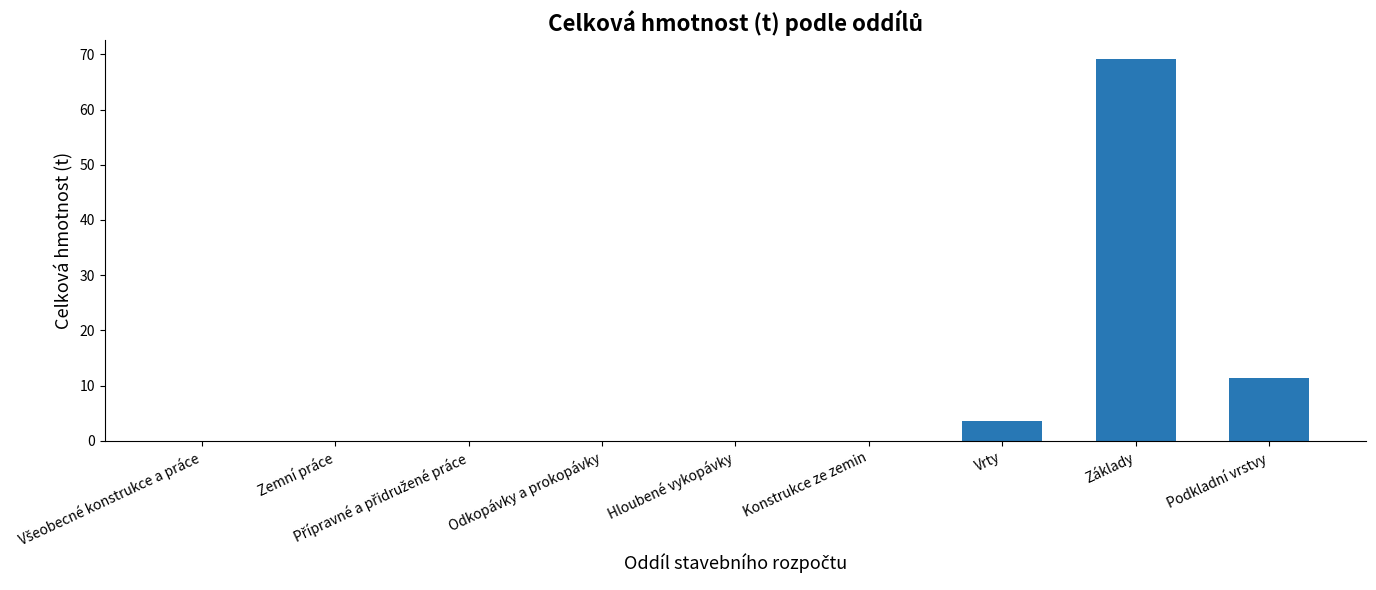

What is the maximum value shown in the chart?

69.2